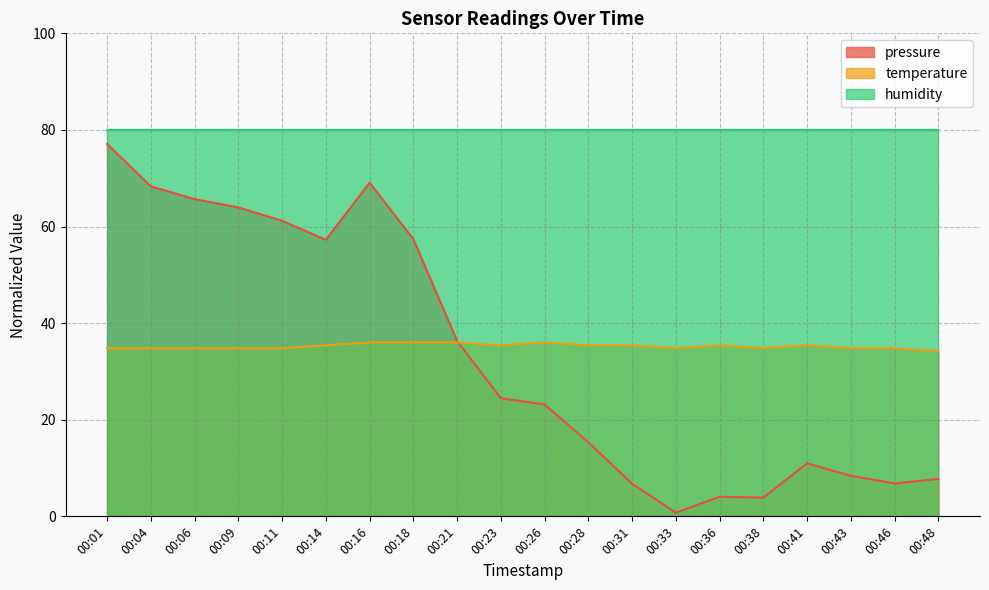

How many values in the temperature series exceed 35?

10